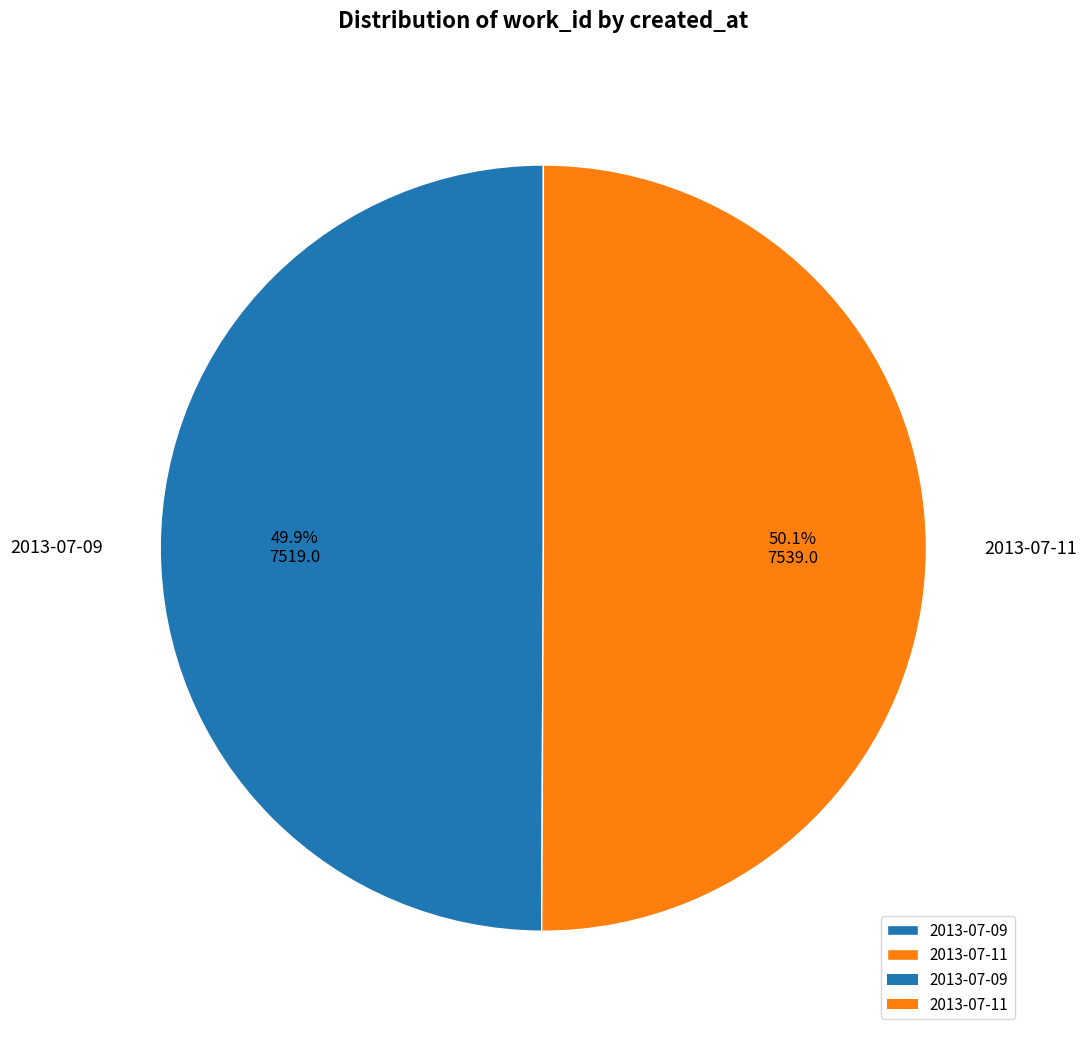

Approximately how many times larger is the value at 2013-07-11 compared to 2013-07-09?

1.0